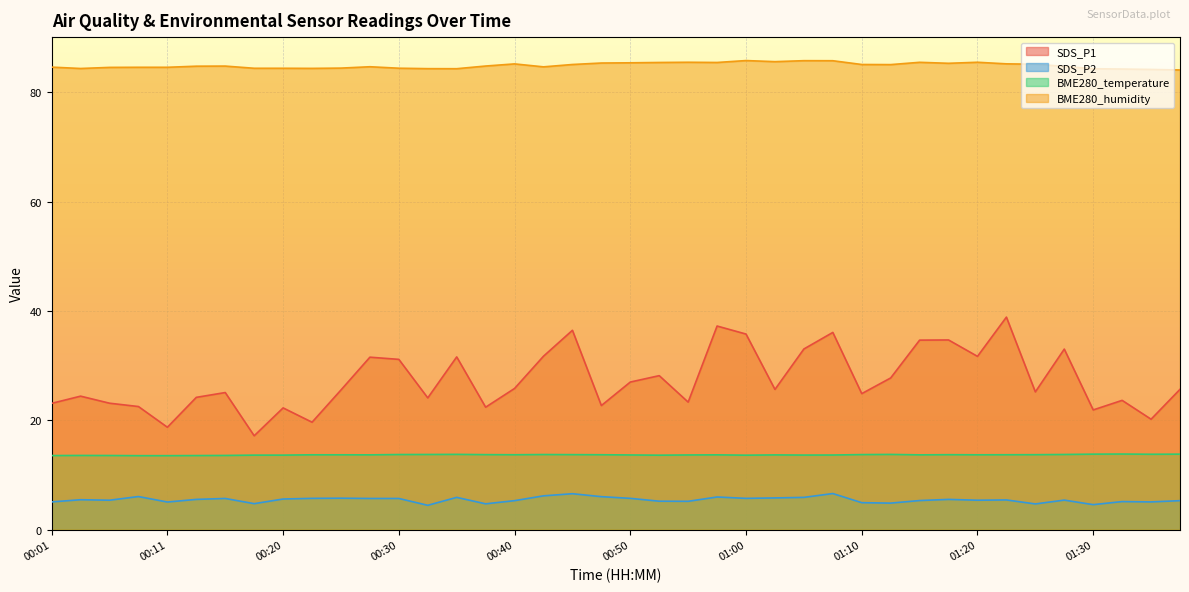

At which category does SDS_P1 reach its first local peak?

00:03